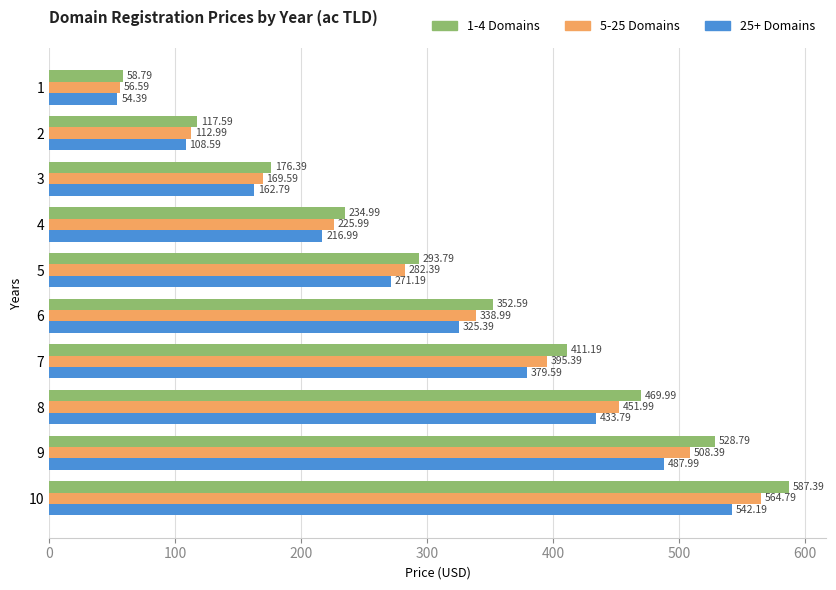

Which series has the largest total across all categories?

1-4 Domains